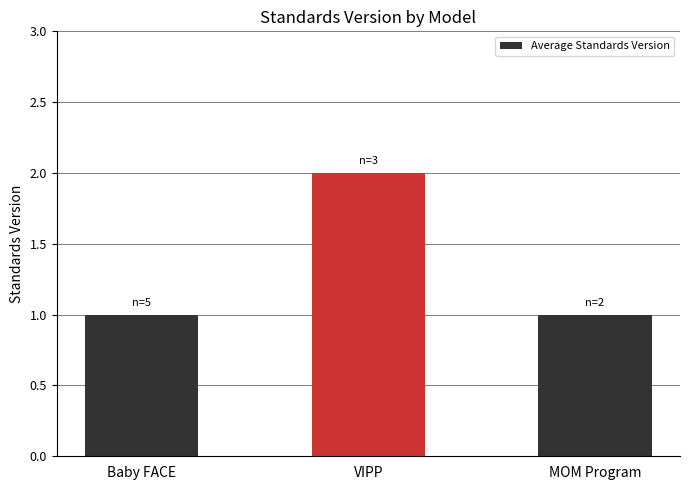

What is the label of the 3rd bar from the right?

Baby FACE